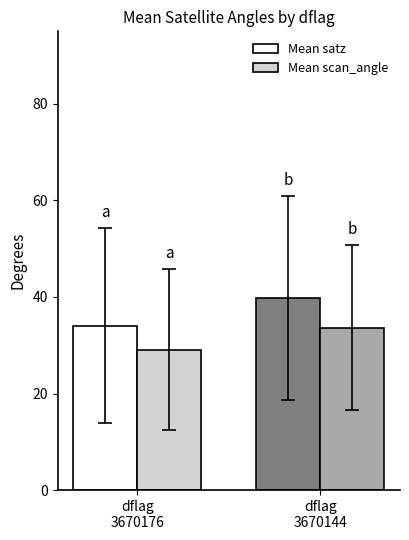

What is the difference between the highest and lowest values at dflag
3670144?

6.2